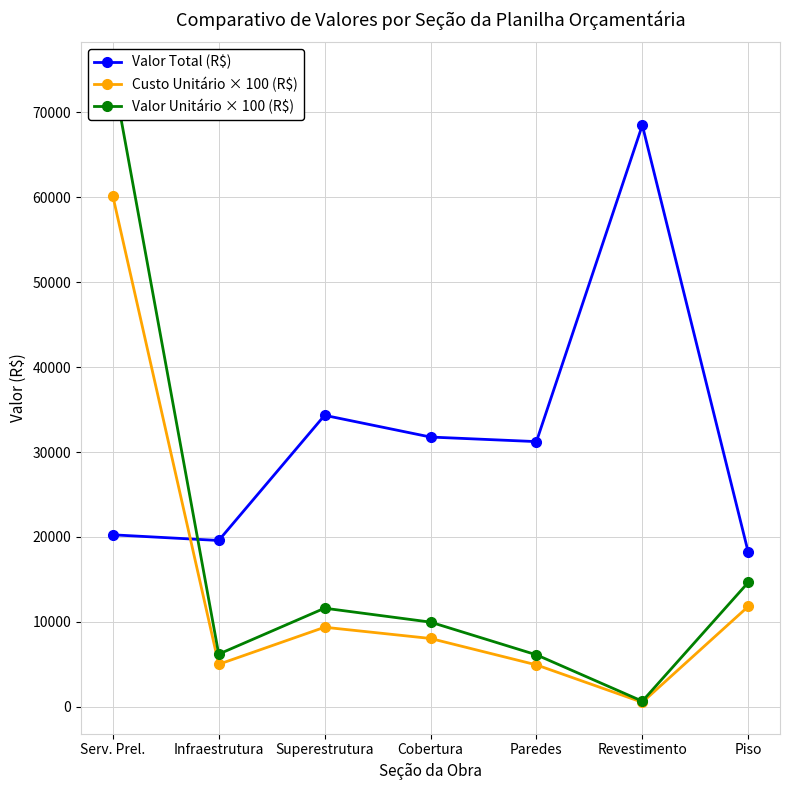

The Valor Total (R$) series shows 19588.0 at Infraestrutura. True or false?

True